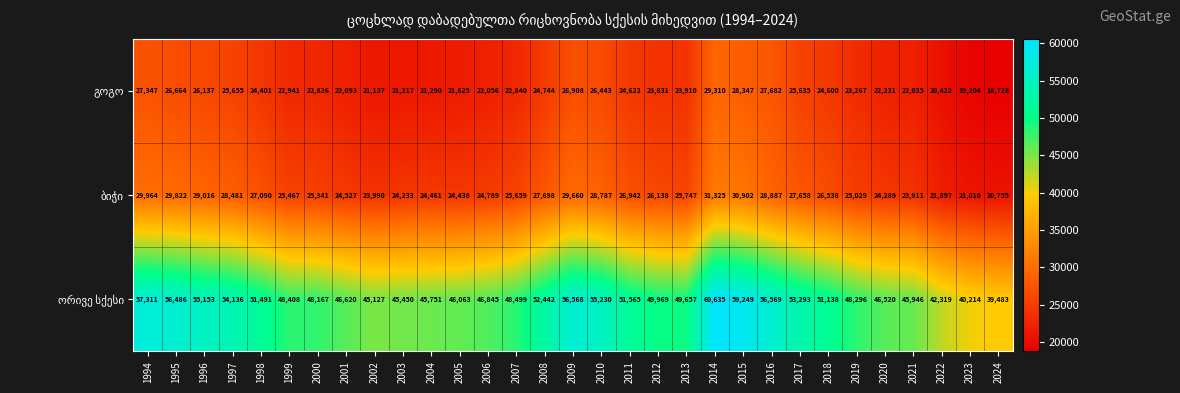

What is the spread (max minus min) of values at 1996?

29016